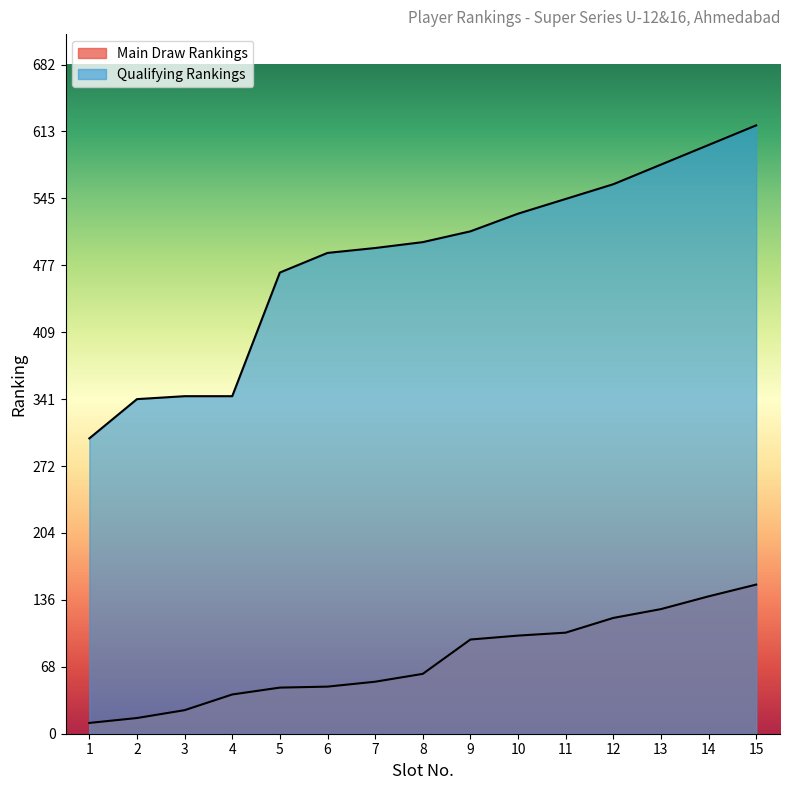

Between 5 and 3, which is larger?

5